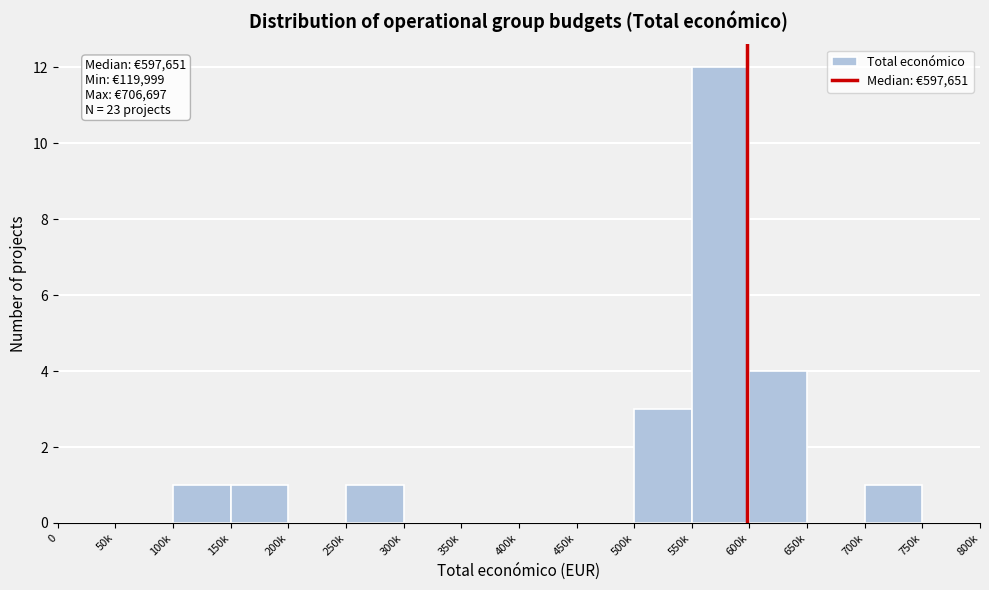

Reading right to left, extract all data points from this chart.

750k=0	700k=1	650k=0	600k=4	550k=12	500k=3	450k=0	400k=0	350k=0	300k=0	250k=1	200k=0	150k=1	100k=1	50k=0	0=0